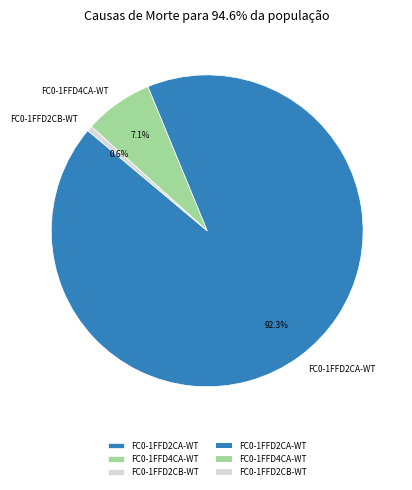

Rank the categories by value from lowest to highest.

FC0-1FFD2CB-WT, FC0-1FFD4CA-WT, FC0-1FFD2CA-WT